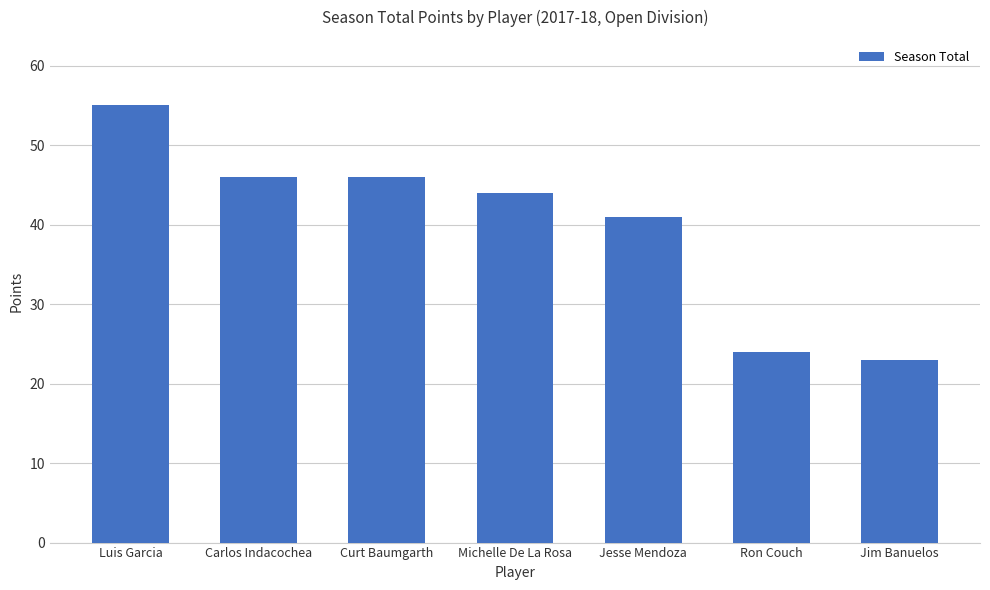

What is the greatest value displayed?

55